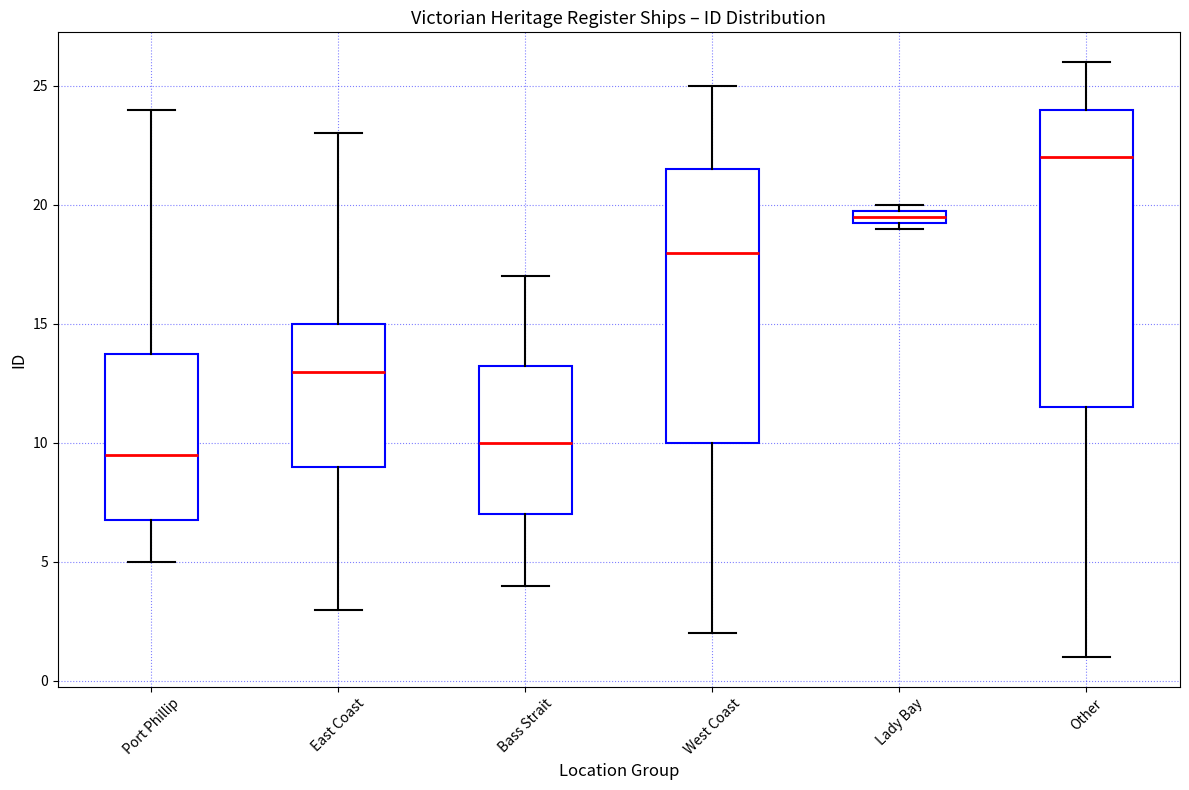

Which box has the highest median line?

Other